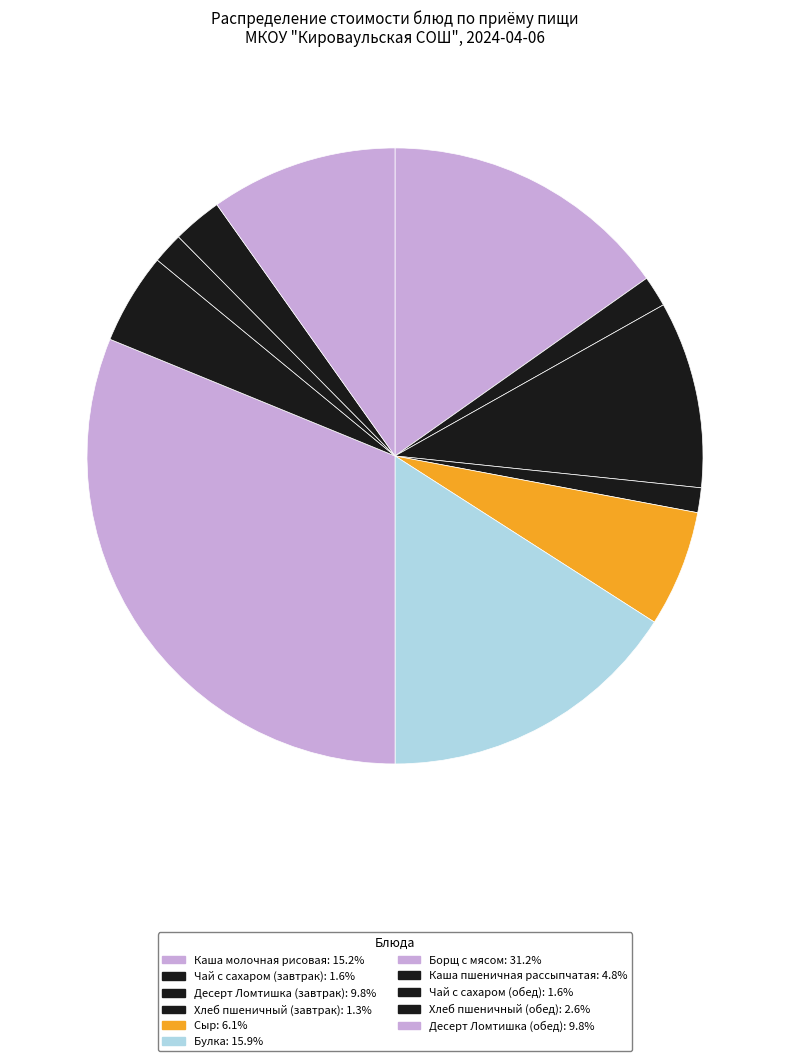

What is the smallest slice in the pie chart?

Хлеб пшеничный (завтрак)